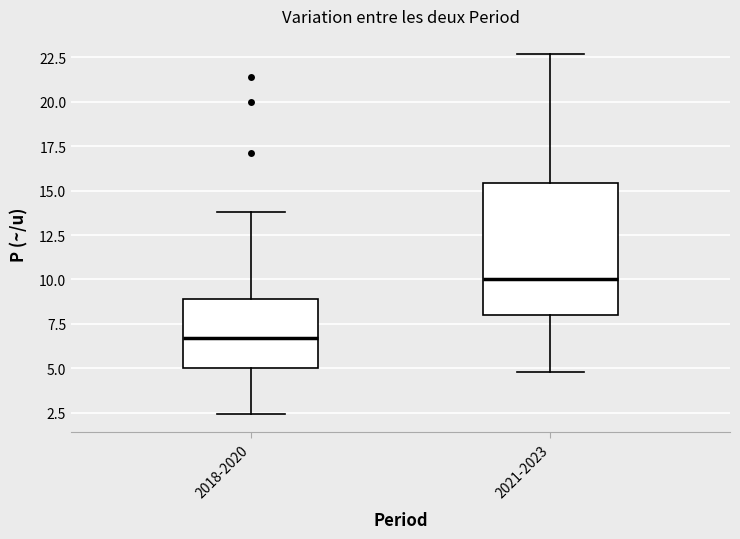

Where is the upper edge of the box for 2018-2020 on the y-axis? The values are not printed on the chart, so give them approximately, as read against the axis.

9.0